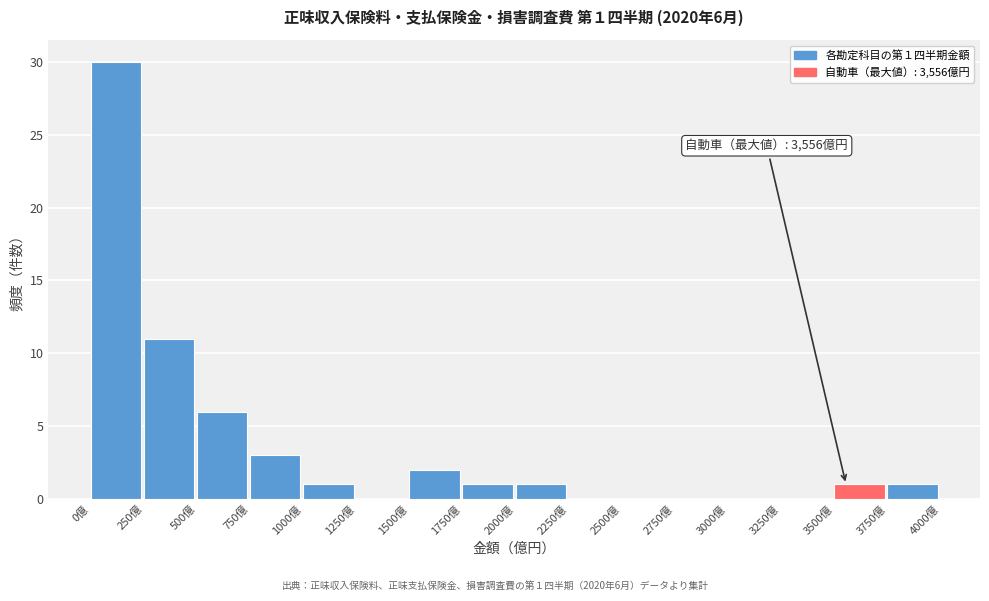

Which range on the x-axis has the tallest bar?

0 to 250